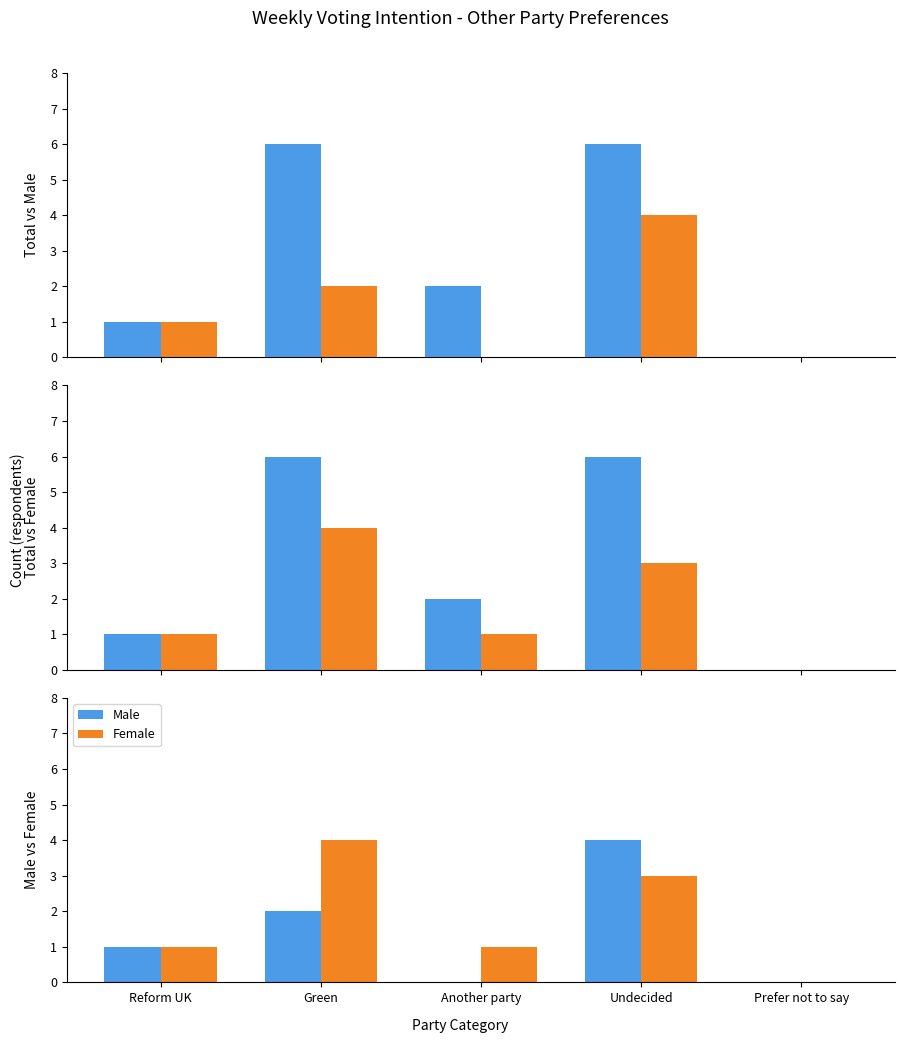

What is the difference between the maximum and second lowest values in the Total series?

5